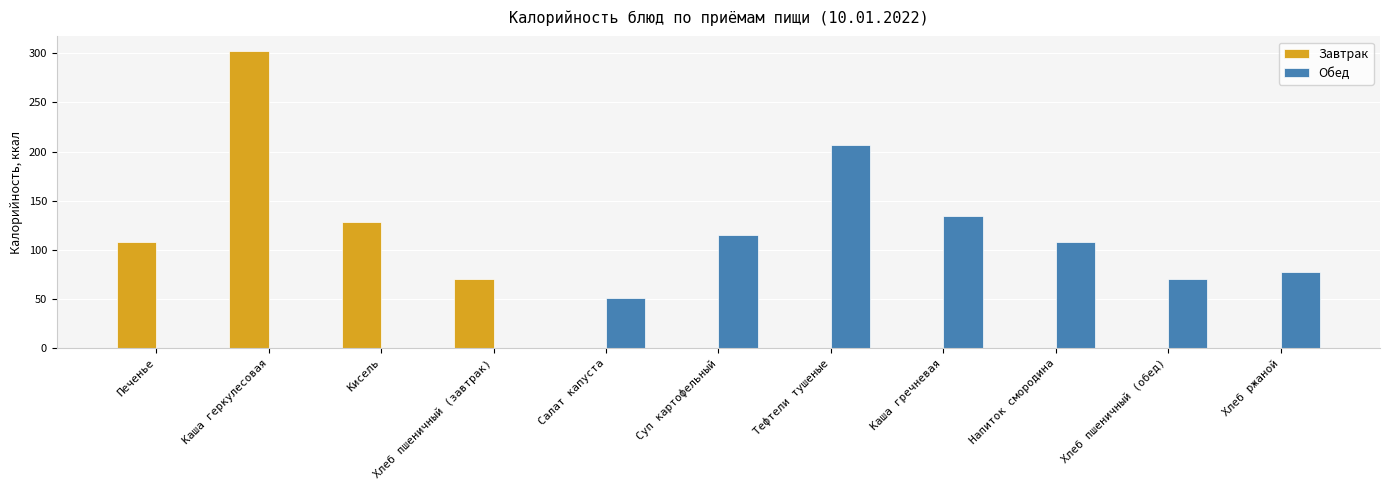

Are the bars grouped side by side (vs. stacked)?

Yes